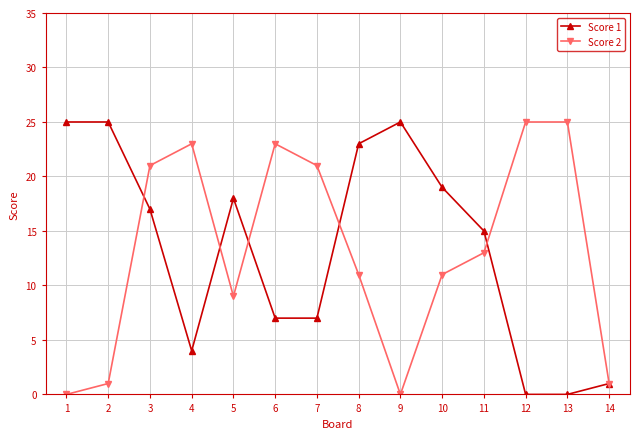

True or false: Score 2 has more than 0 points higher than both neighbors.

True